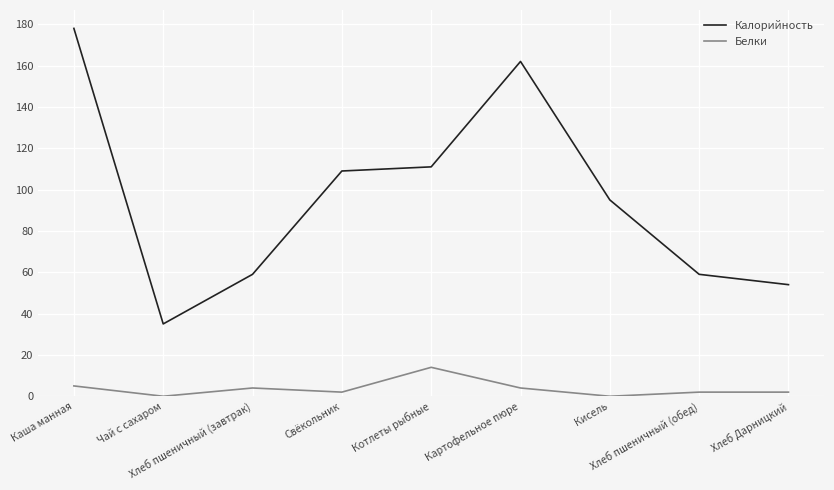

What is the total value across all series at Котлеты рыбные?

125